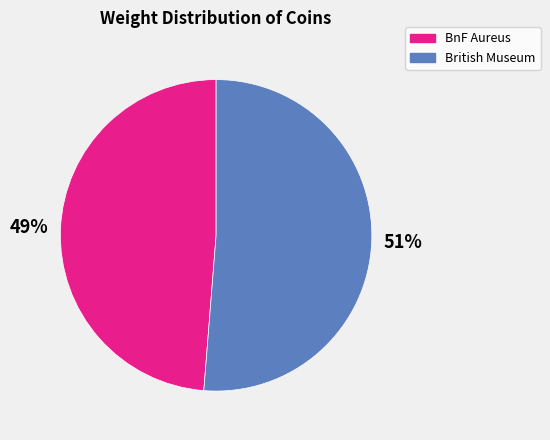

Which has a higher value, BnF Aureus or British Museum?

British Museum